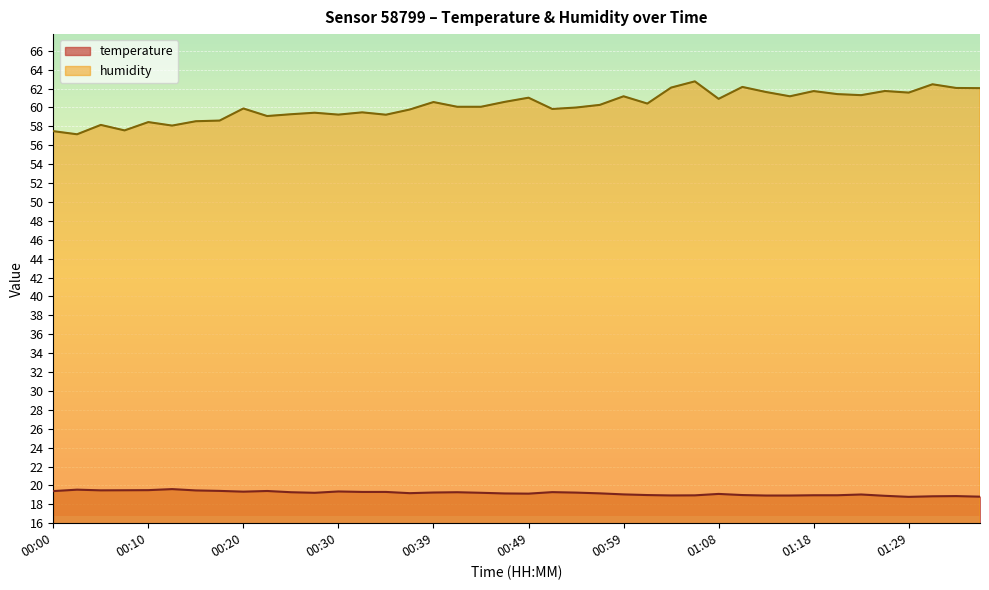

How many categories are shown in the chart?

40